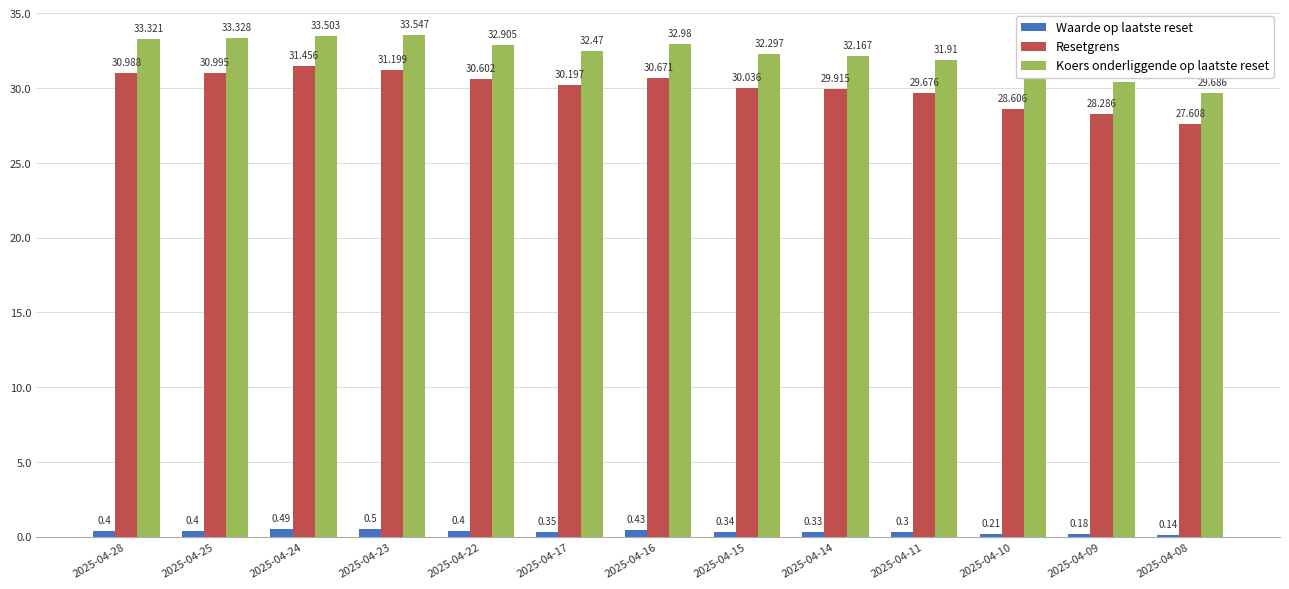

How many series are shown in this chart?

3